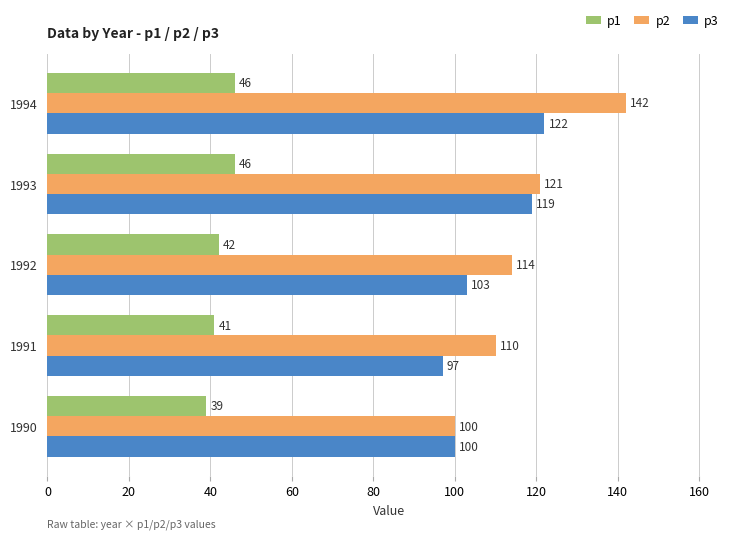

What is the difference between the maximum and minimum values in the p1 series?

7